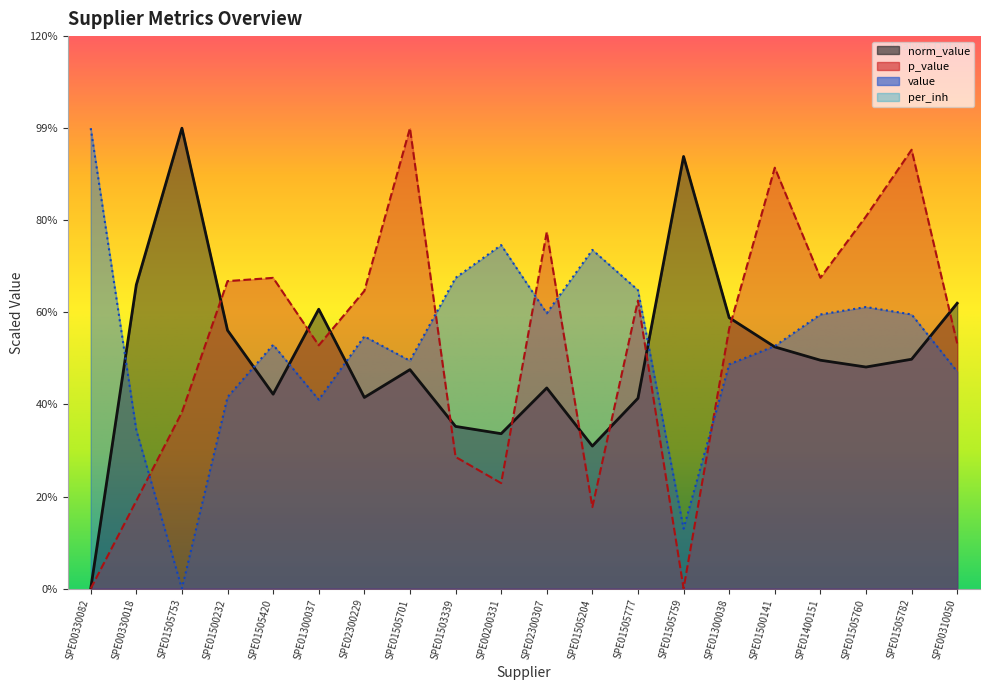

Which category has the highest value in the p_value series?

SPE01505701